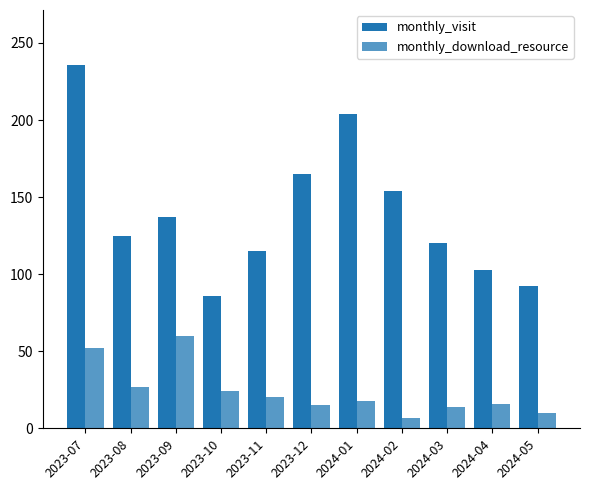

Are the bars grouped side by side (vs. stacked)?

Yes